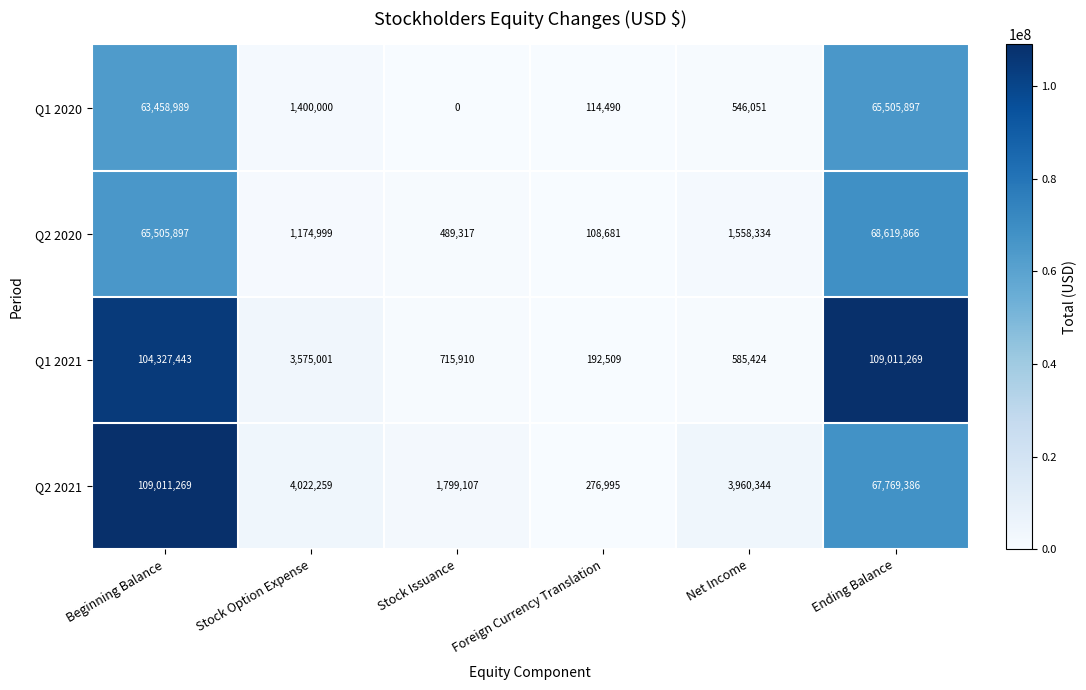

What is the sum of all Q2 2020 values?

137457094